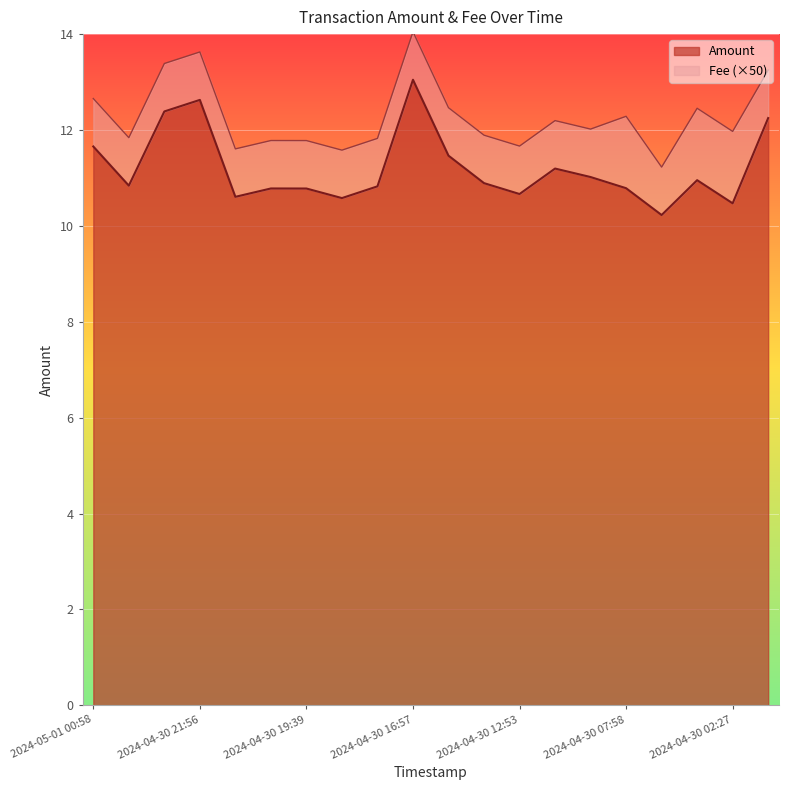

At which label is the value closest to 11?

2024-04-30 09:23